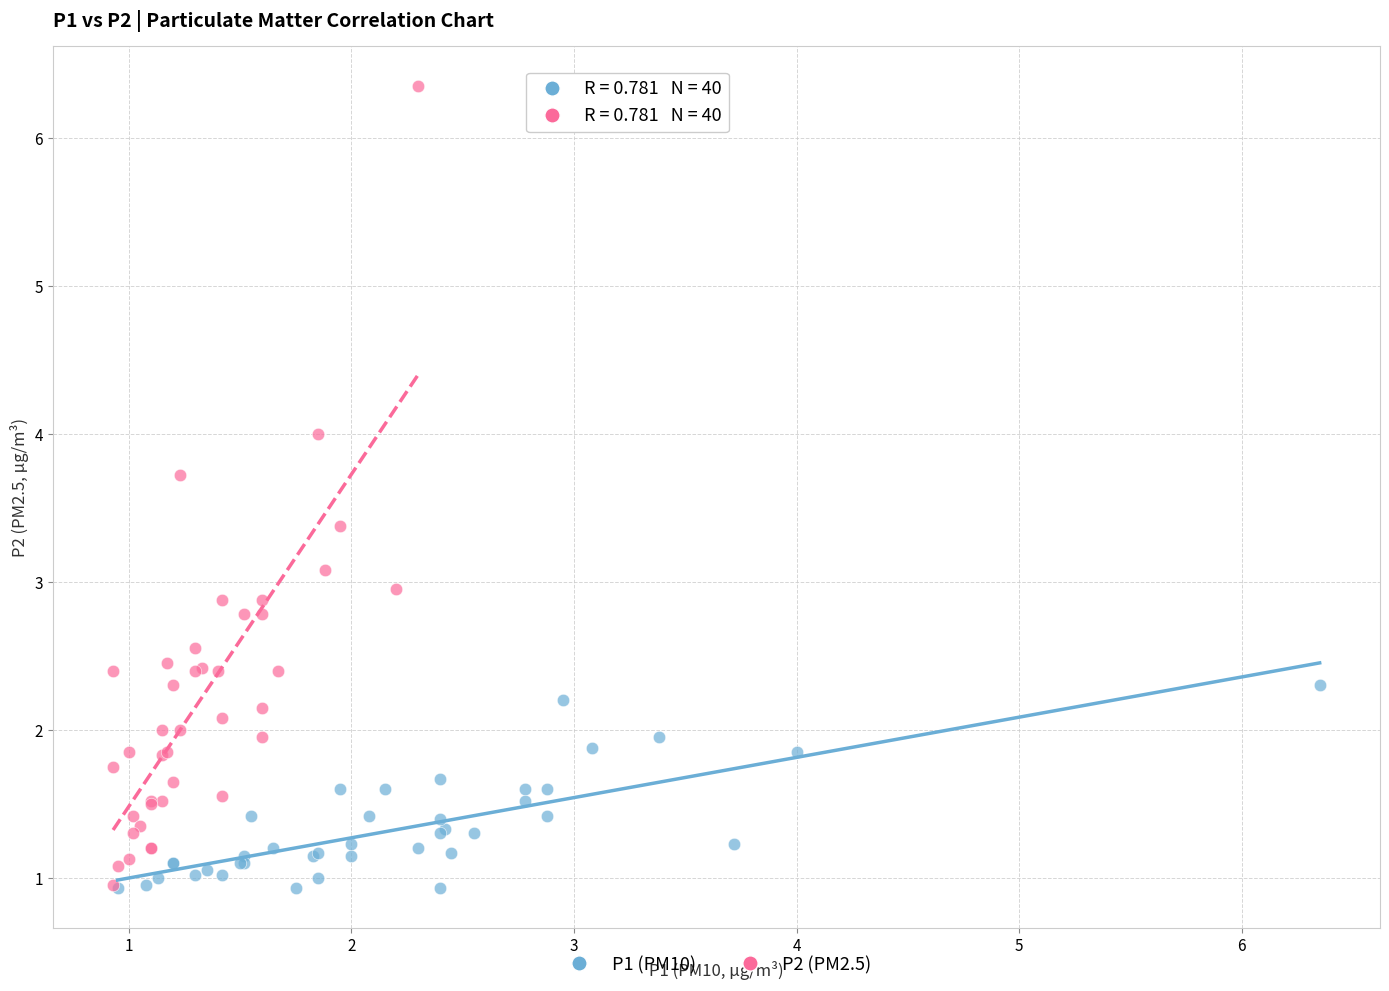

What are all the series names shown in the legend?

P1 (PM10), P2 (PM2.5)